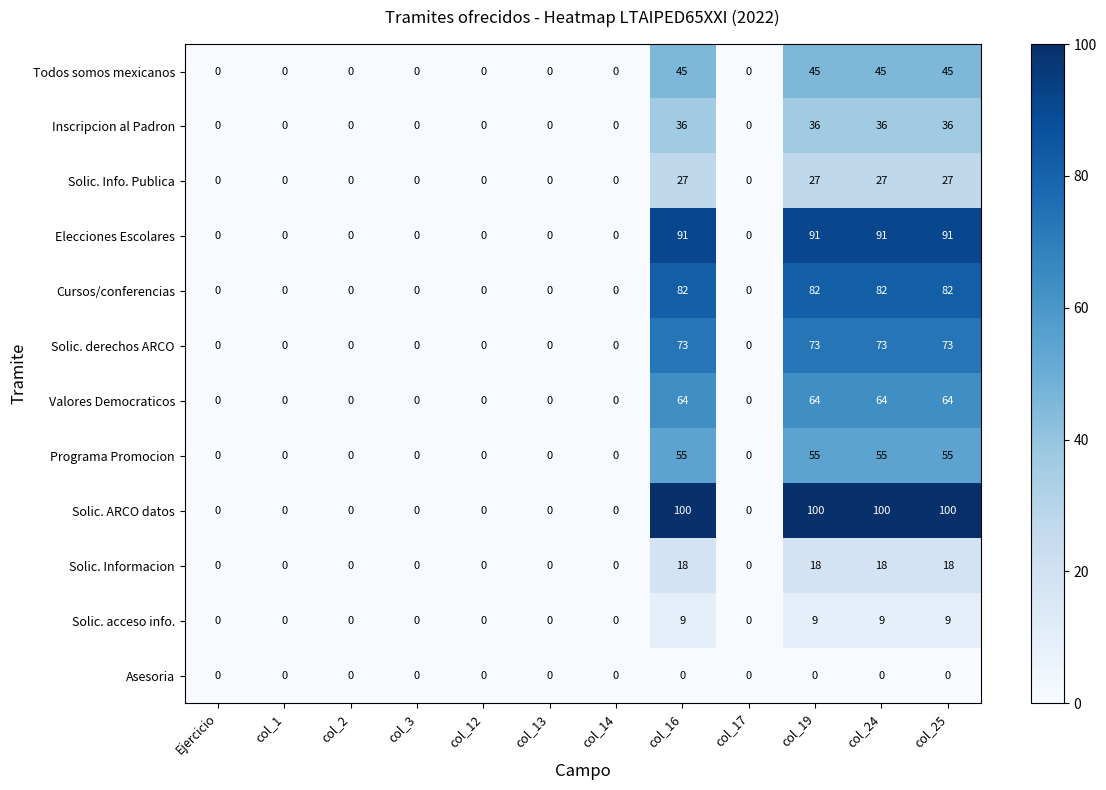

Which series has the largest range (max minus min)?

Solic. ARCO datos